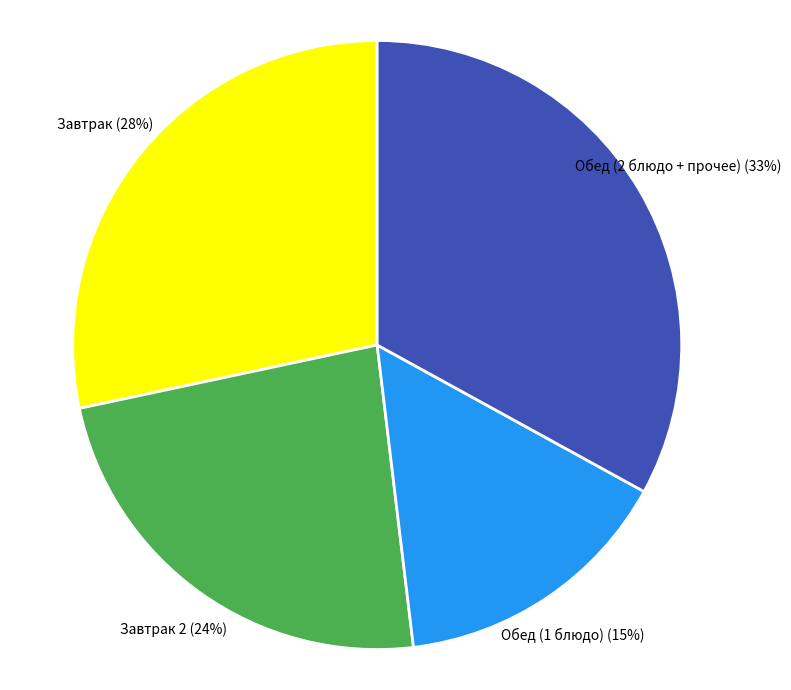

What percentage is the Обед (2 блюдо + прочее) slice, to the nearest percent?

33%